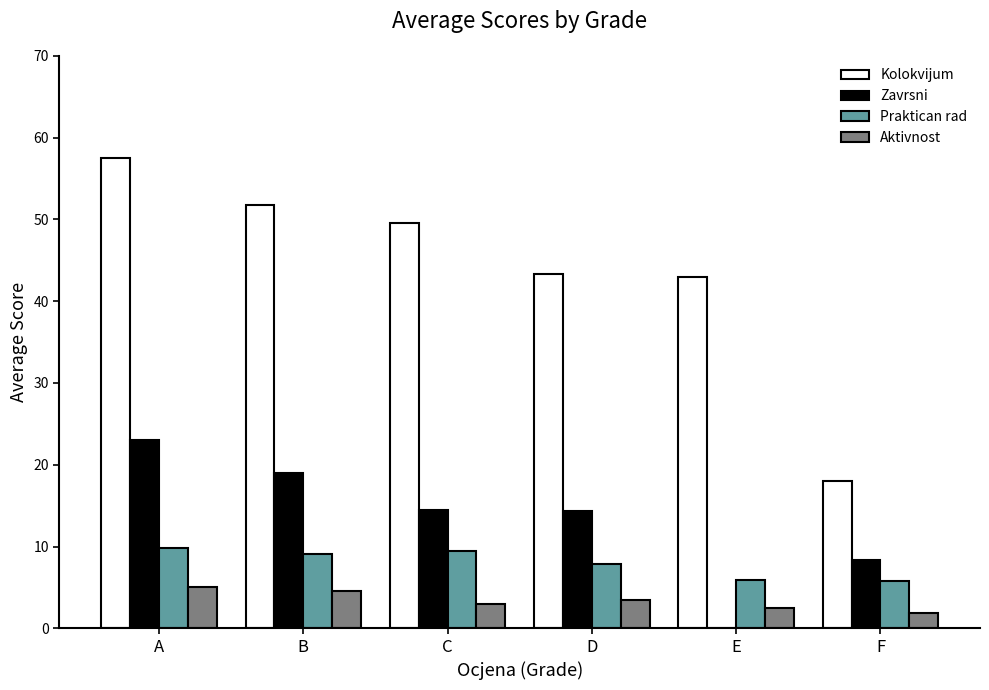

What is the sum of all Zavrsni values?

79.2